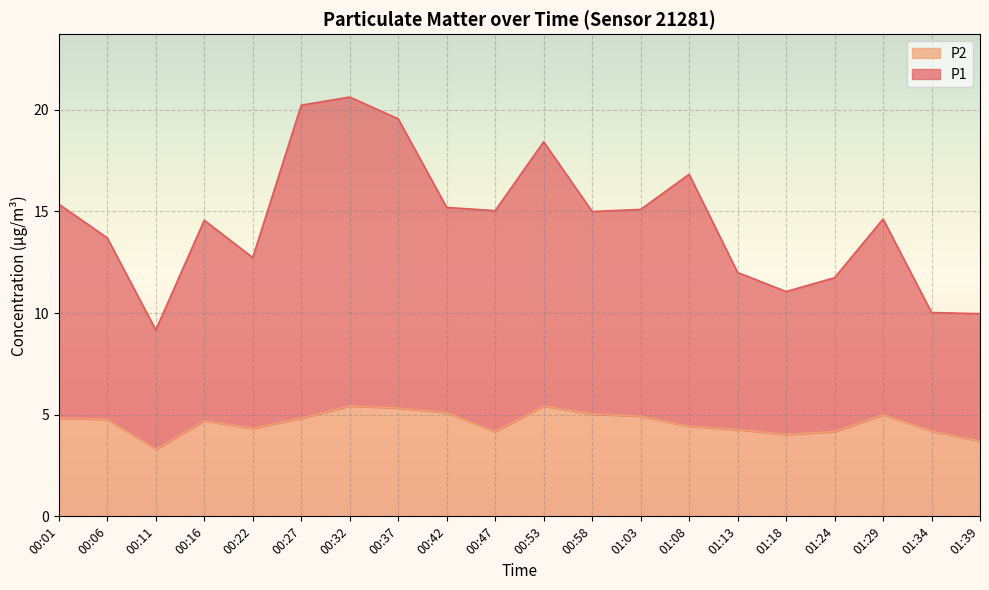

How many interior local valleys does the P2 series have?

4